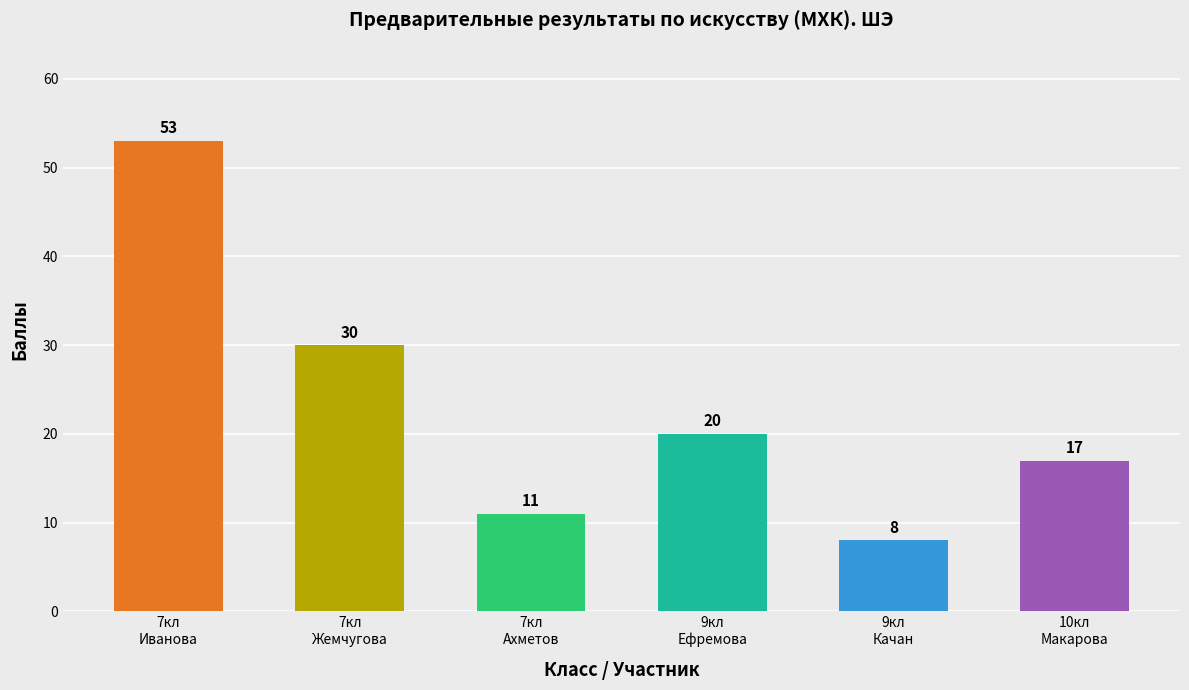

Approximately how many times larger is the value at 7кл
Иванова compared to 7кл
Жемчугова?

1.8